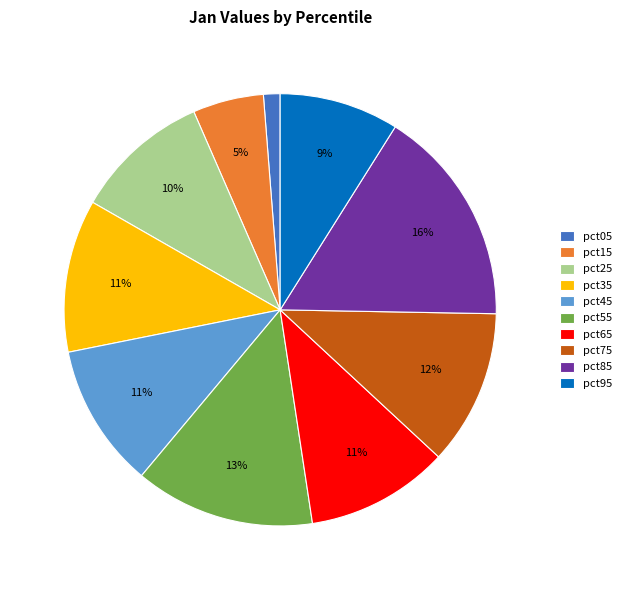

Do pct55 and pct65 together represent more than half of the pie?

No